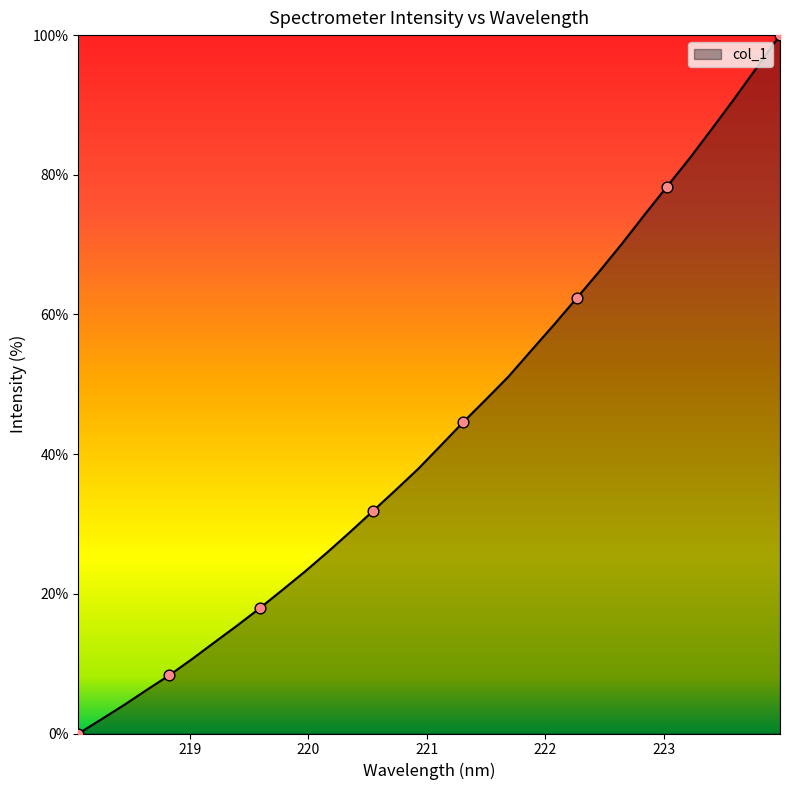

What is the difference between the maximum and minimum values?

100.0